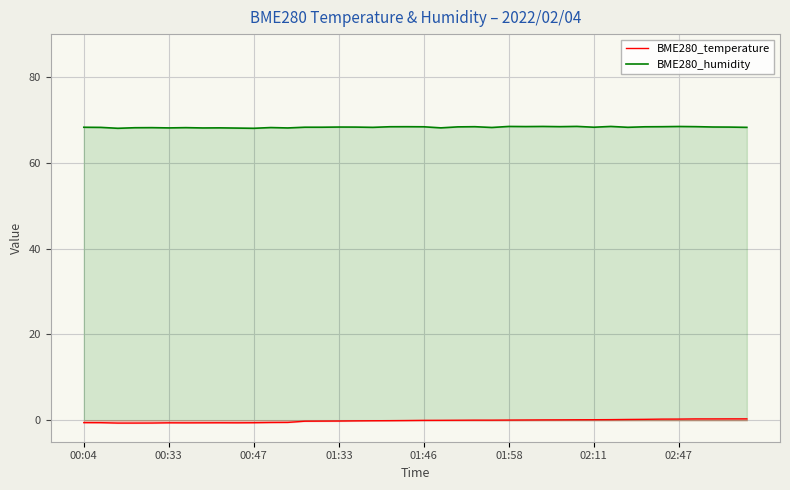

List the series in order of their peak value, lowest first.

BME280_temperature, BME280_humidity